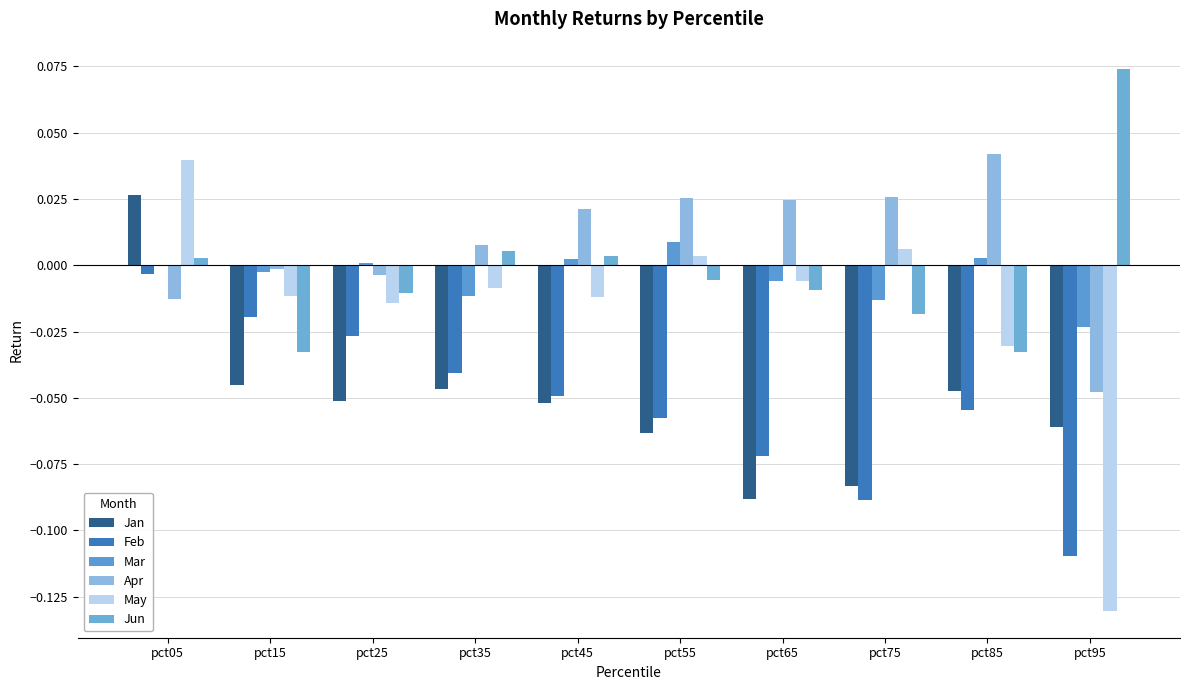

How many groups of bars are there?

10